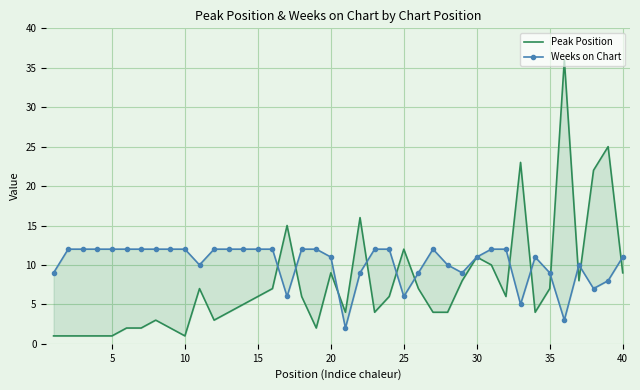

How many lines are shown in the chart?

2